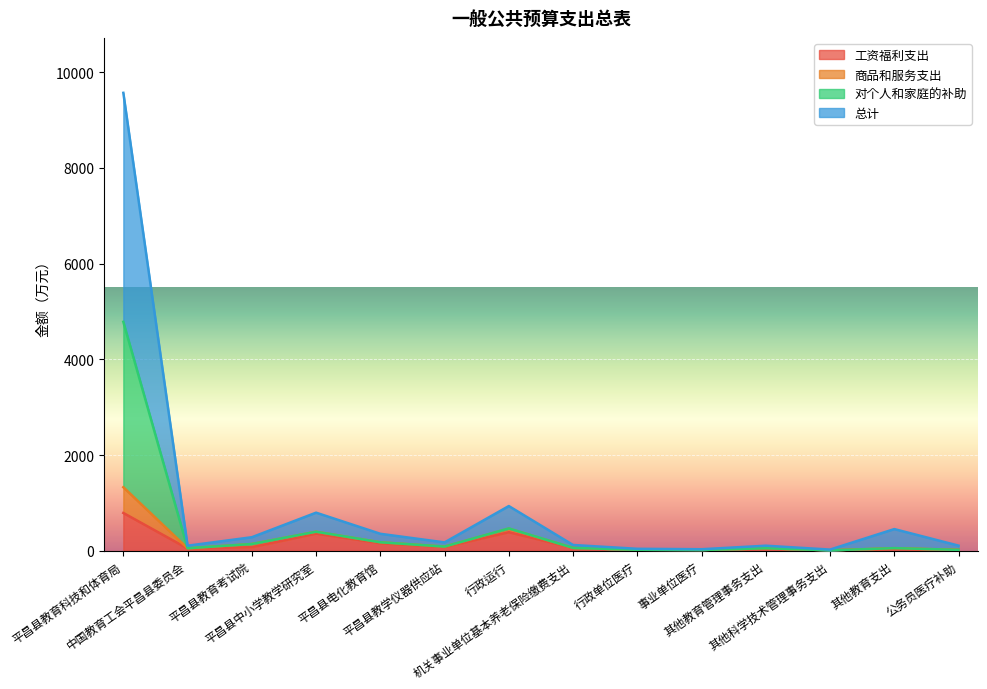

What is the greatest value displayed?

9564.8